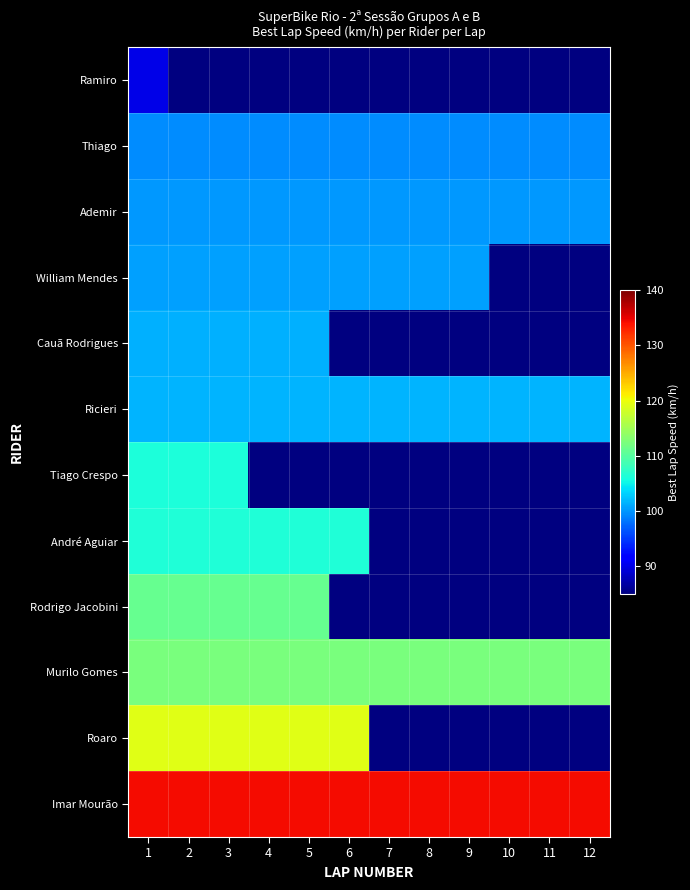

Is it true that Rodrigo Jacobini equals 111.0 at 2?

True